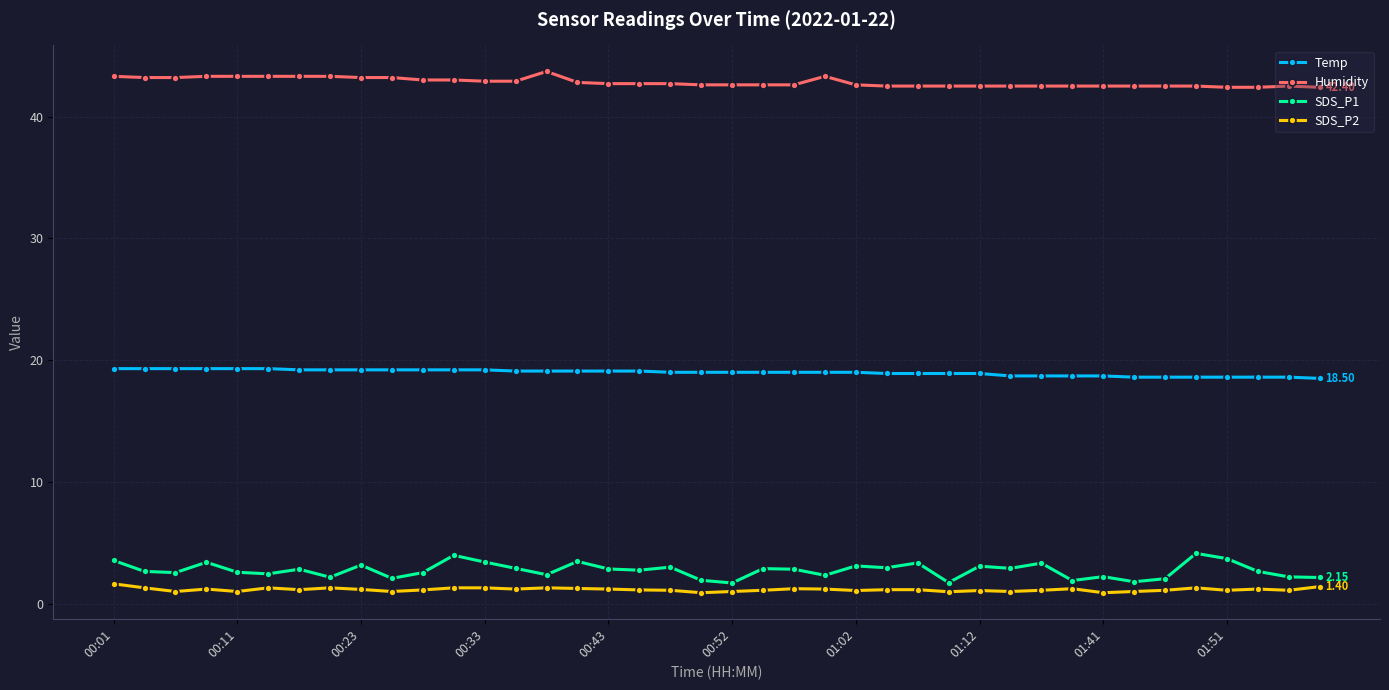

List the series in order of their peak value, highest first.

Humidity, Temp, SDS_P1, SDS_P2